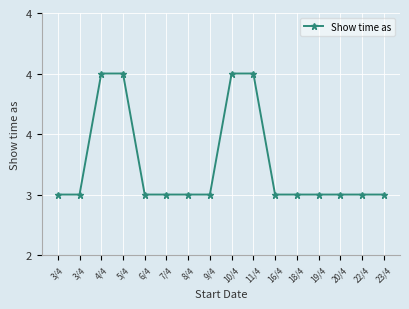

What is the smallest value displayed?

3